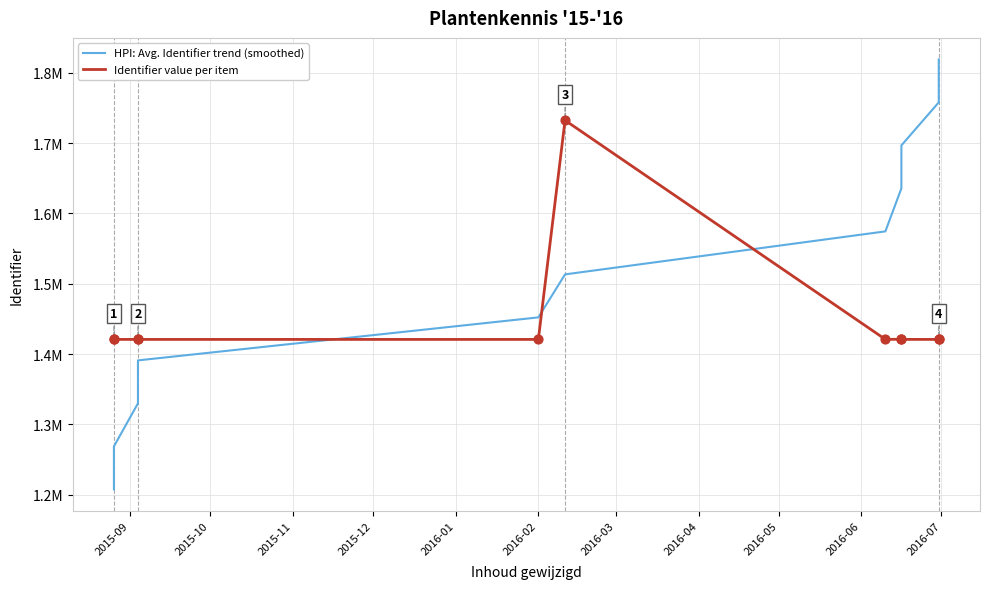

What are all the series names shown in the legend?

HPI: Avg. Identifier trend (smoothed), Identifier value per item